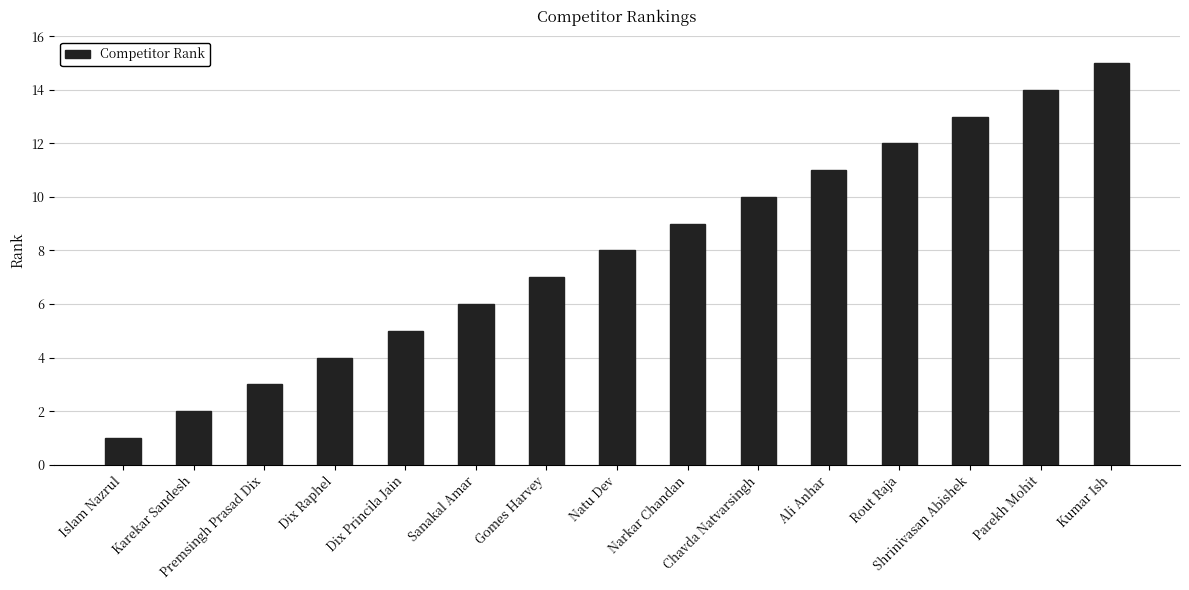

List the labels in order of value, largest first.

Kumar Ish, Parekh Mohit, Shrinivasan Abishek, Rout Raja, Ali Anhar, Chavda Natvarsingh, Narkar Chandan, Natu Dev, Gomes Harvey, Sanakal Amar, Dix Princila Jain, Dix Raphel, Premsingh Prasad Dix, Karekar Sandesh, Islam Nazrul